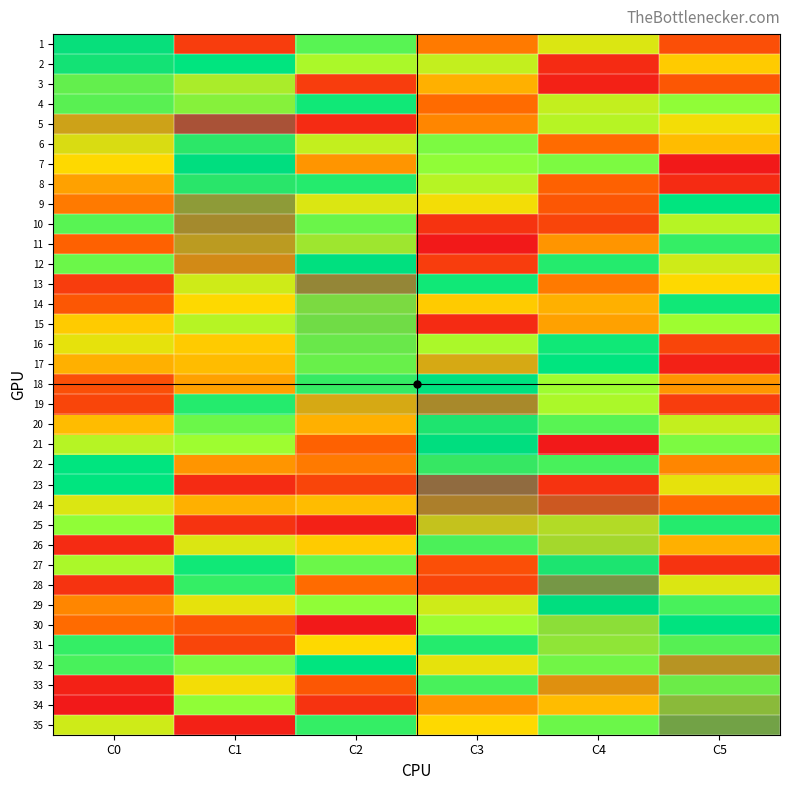

At C1, list the series in order from smallest to largest.

5, 35, 23, 25, 1, 31, 30, 10, 9, 12, 11, 22, 18, 24, 17, 16, 14, 33, 29, 26, 13, 3, 15, 4, 21, 34, 32, 20, 8, 6, 28, 19, 27, 2, 7